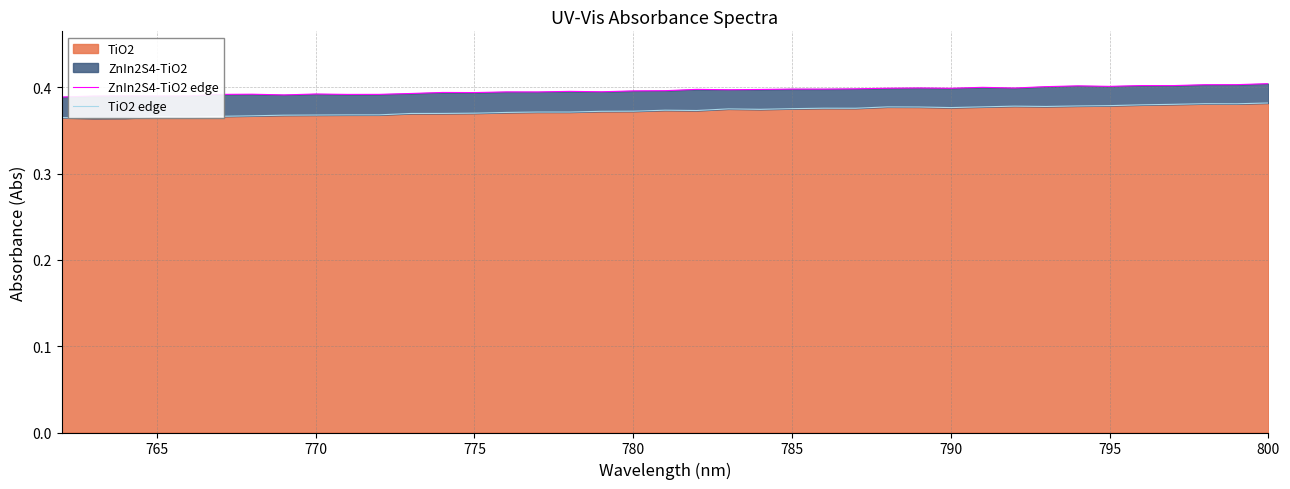

True or false: ZnIn2S4-TiO2 edge has more than 0 interior local peaks.

True